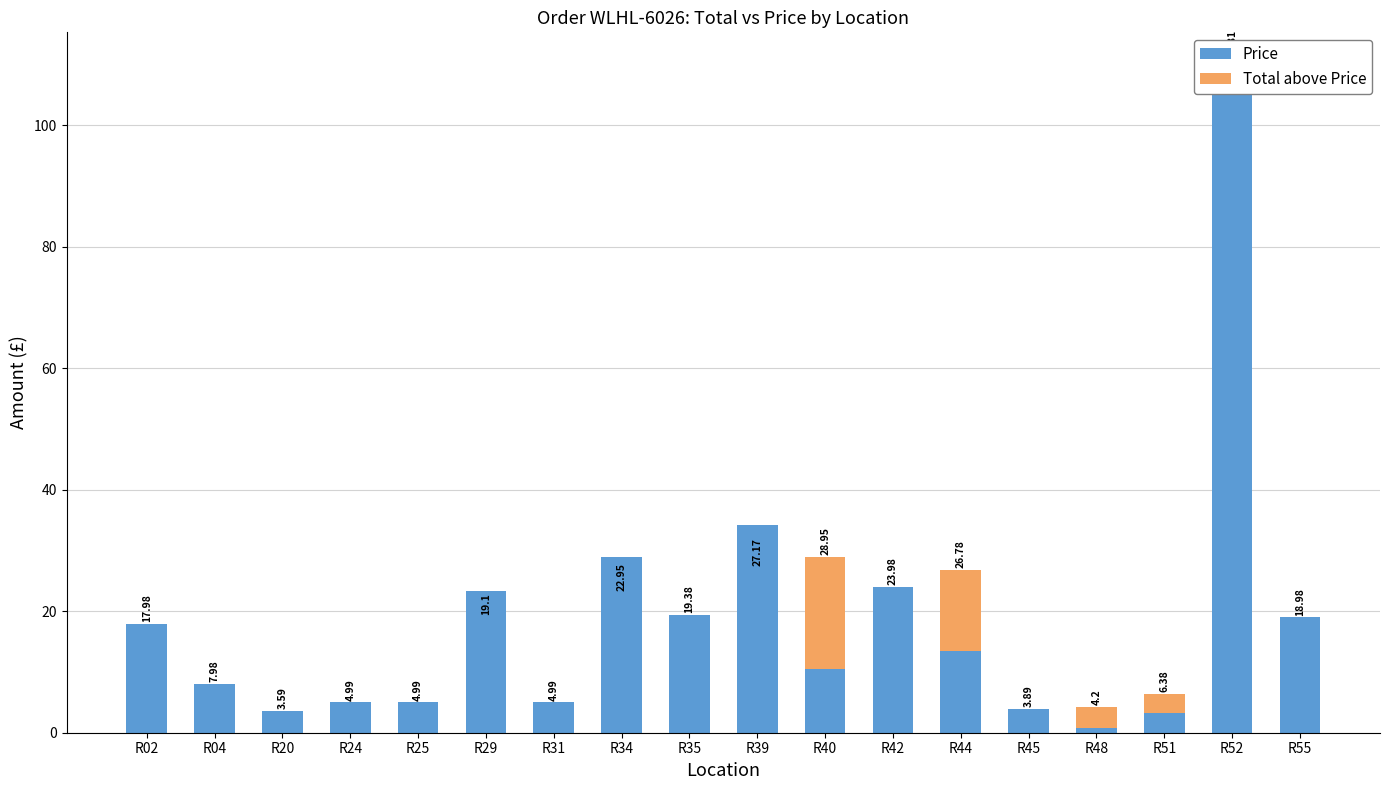

Which series has the largest total across all categories?

Price